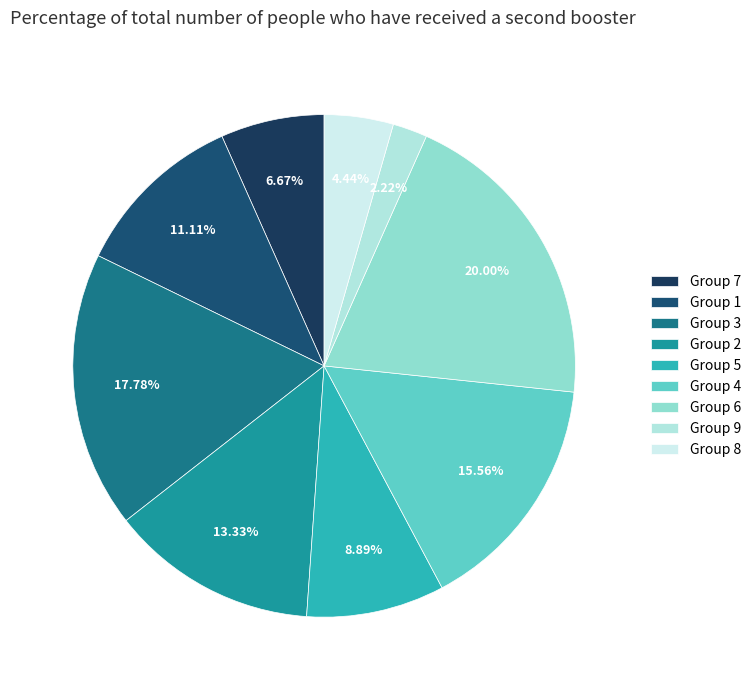

Count the number of slices in the pie.

9